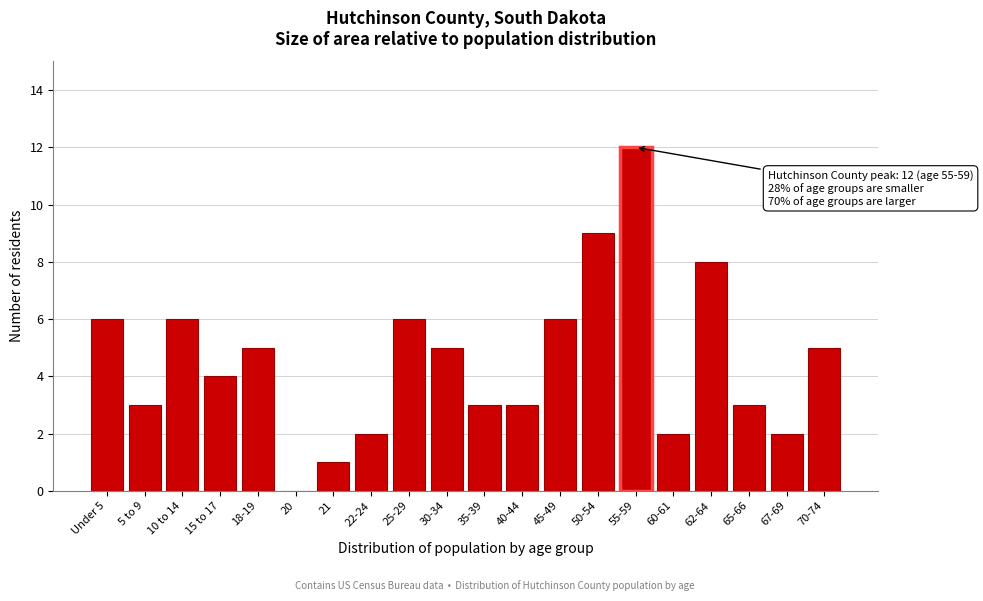

Reading right to left, extract all data points from this chart.

70-74=5	67-69=2	65-66=3	62-64=8	60-61=2	55-59=12	50-54=9	45-49=6	40-44=3	35-39=3	30-34=5	25-29=6	22-24=2	21=1	20=0	18-19=5	15 to 17=4	10 to 14=6	5 to 9=3	Under 5=6